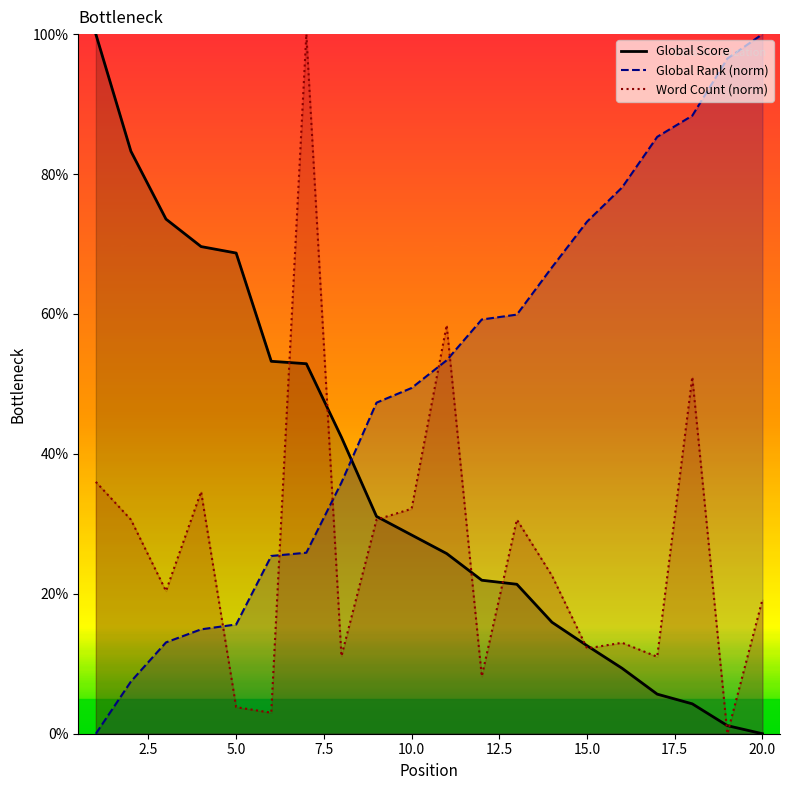

The Global Score series shows 53.2 at 6. True or false?

True